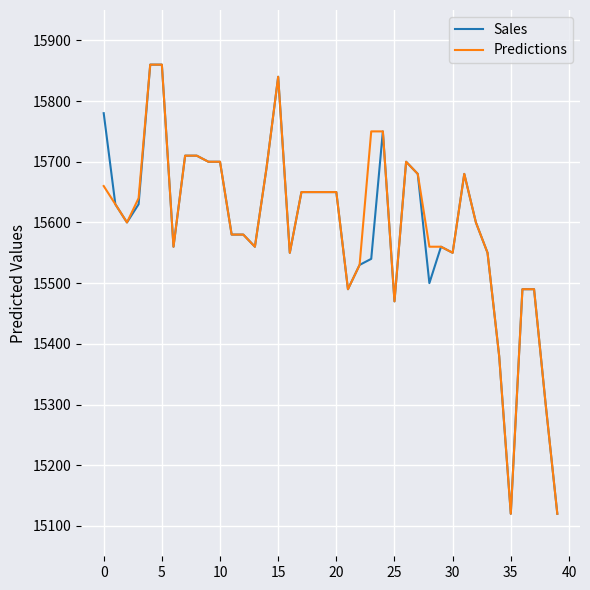

What is the highest value of the Predictions series?

15860